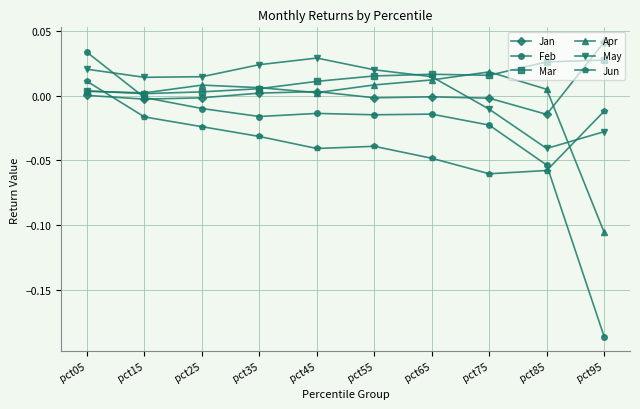

At which category is the sum across all series the highest?

pct05